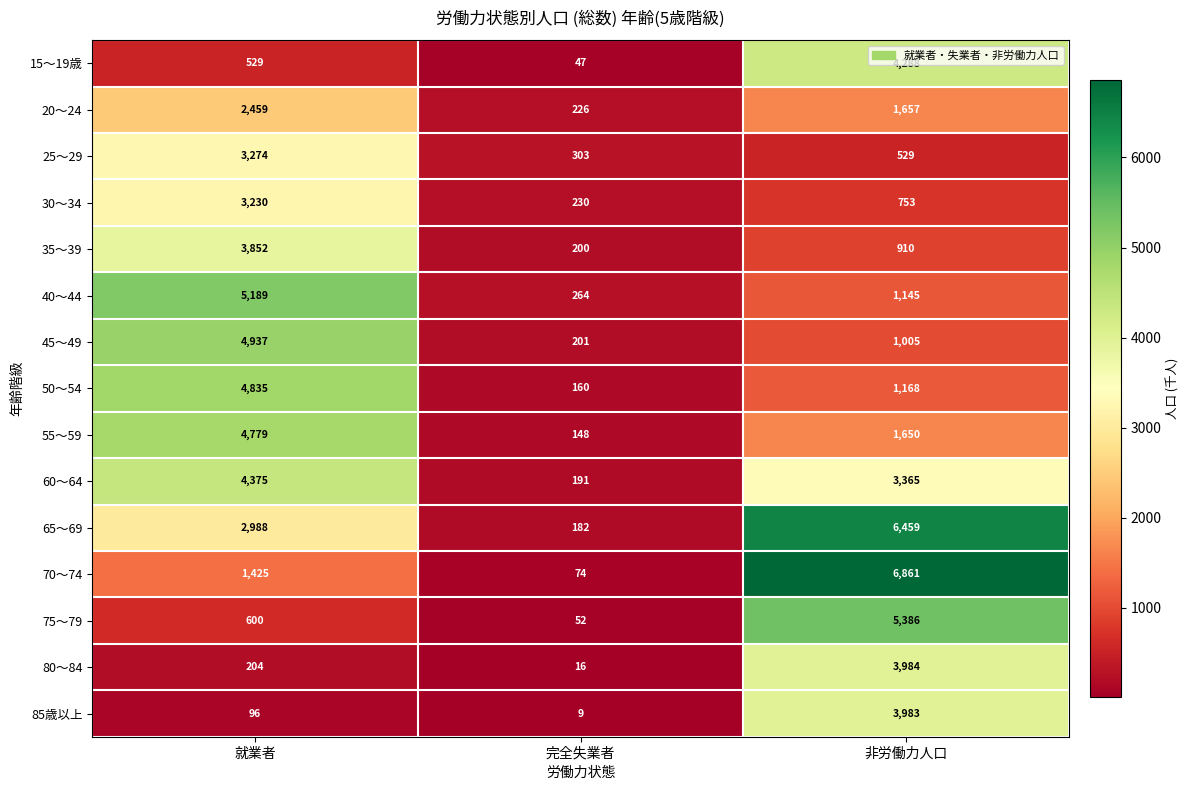

What is the total value across all series at 非労働力人口?

43143